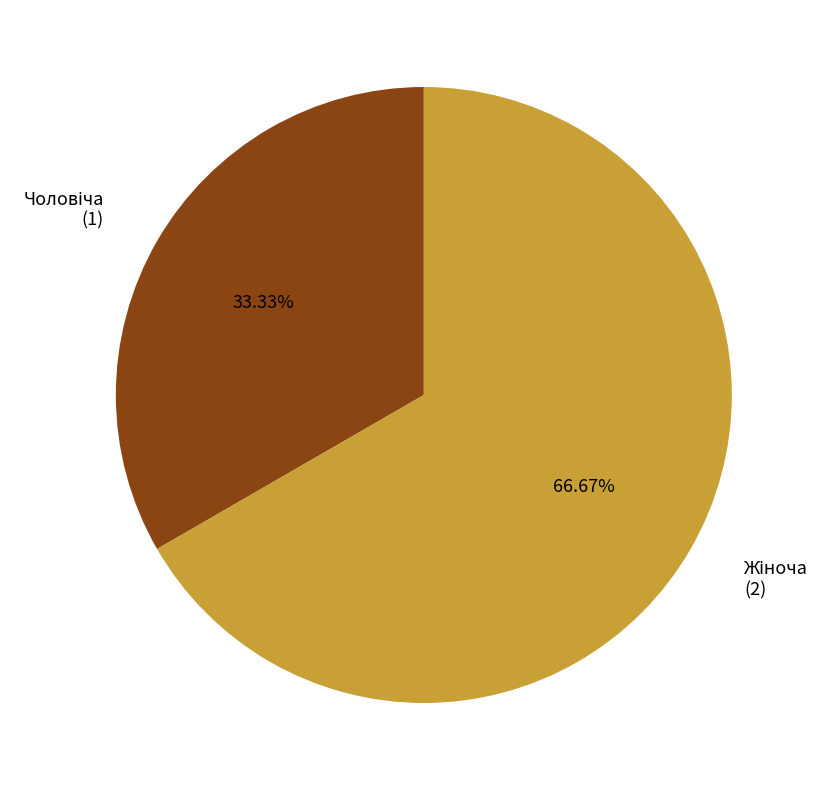

Is there any slice that represents more than half of the pie?

Yes